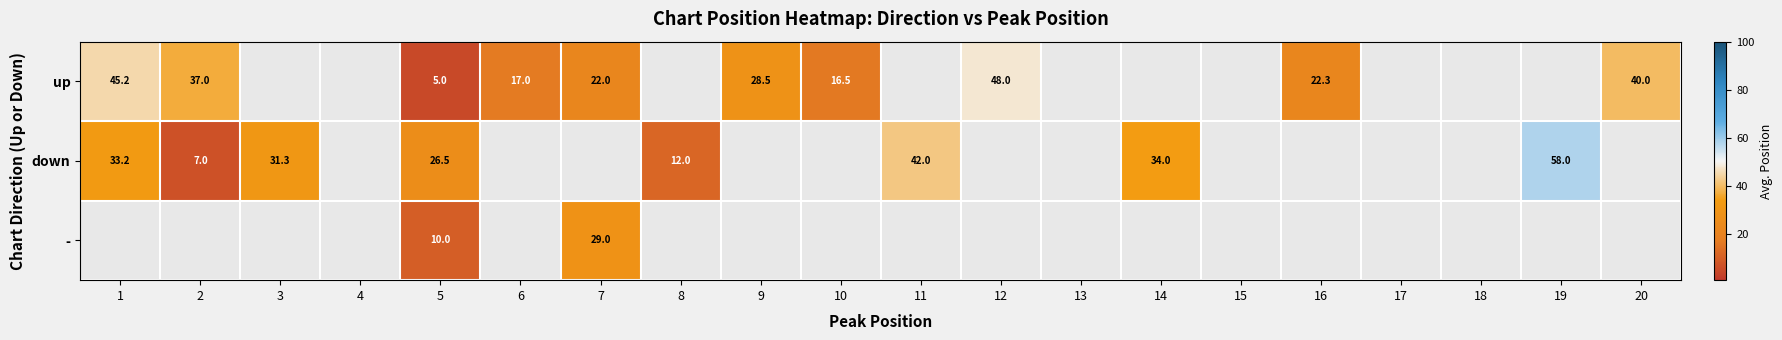

The value of up at 2 is 12.6. True or false?

False